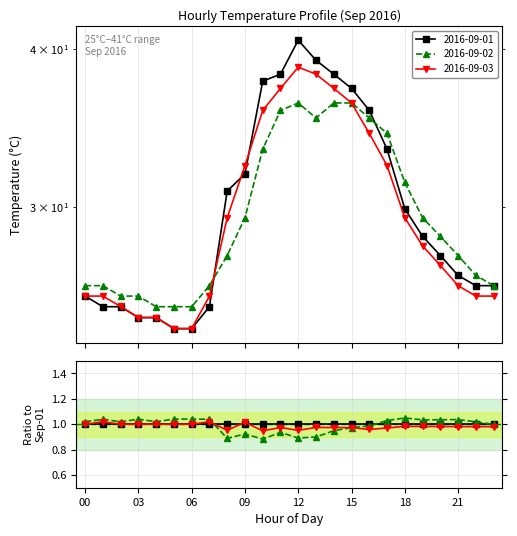

List the labels in order of 2016-09-02 value, largest first.

12, 14, 15, 11, 13, 16, 17, 10, 18, 09, 19, 20, 08, 21, 22, 00, 01, 07, 23, 02, 03, 04, 05, 06